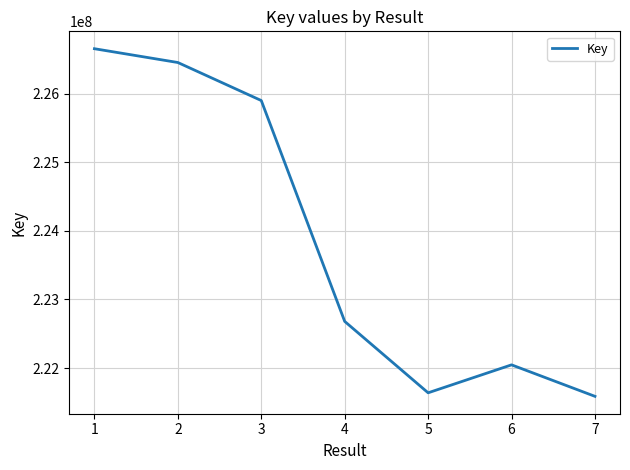

How many interior local valleys (lower than both neighbors) does the data have?

1